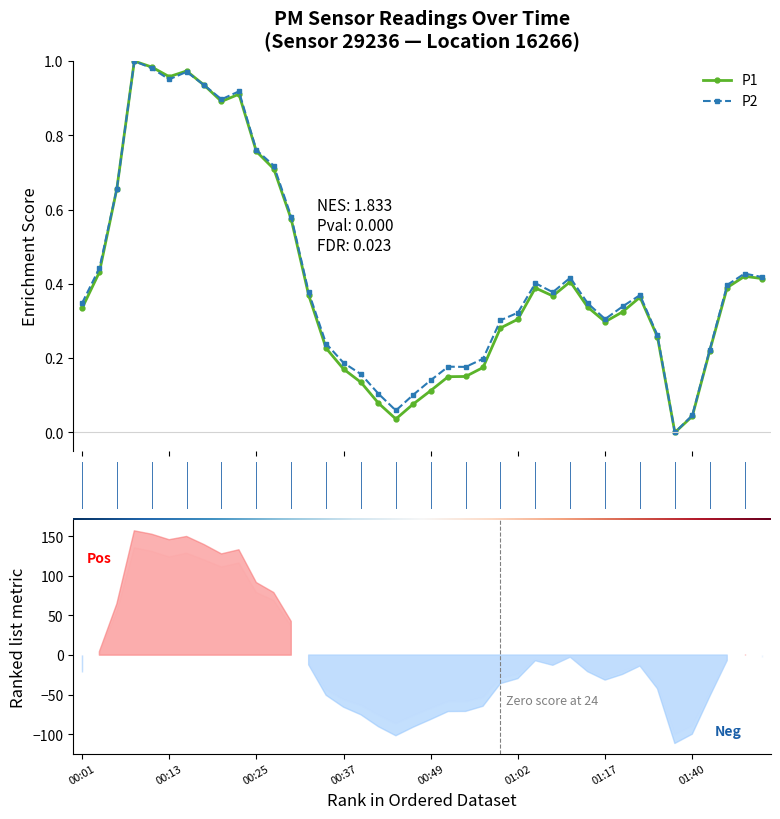

Which series ends up on top after the final intersection of P1 and P2?

P2